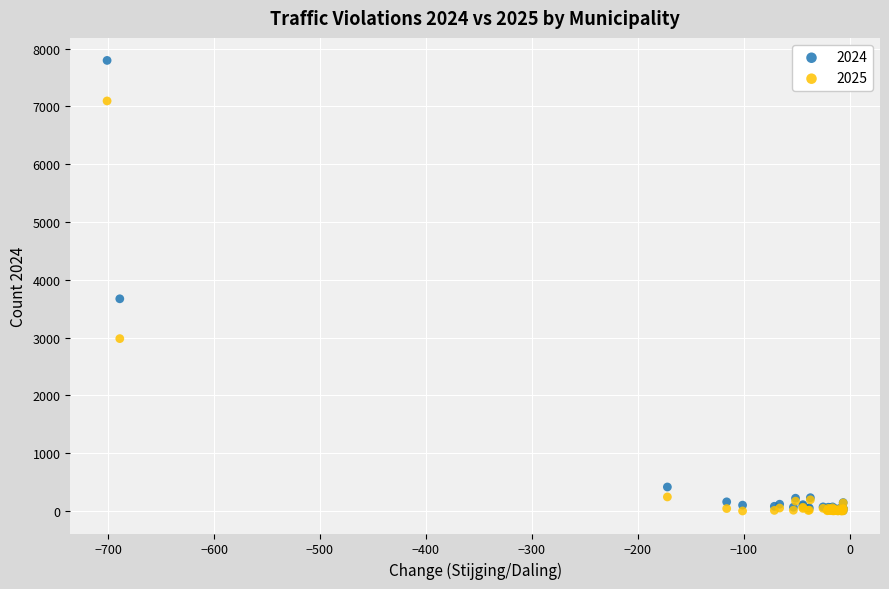

In the 2025 series, what Y value is closest to 3547?

2982